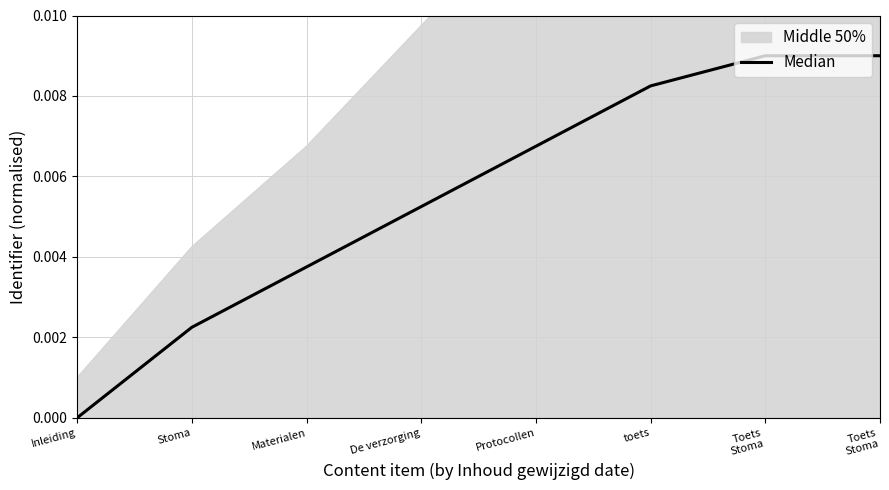

Is it true that the value at toets is 0.0?

True